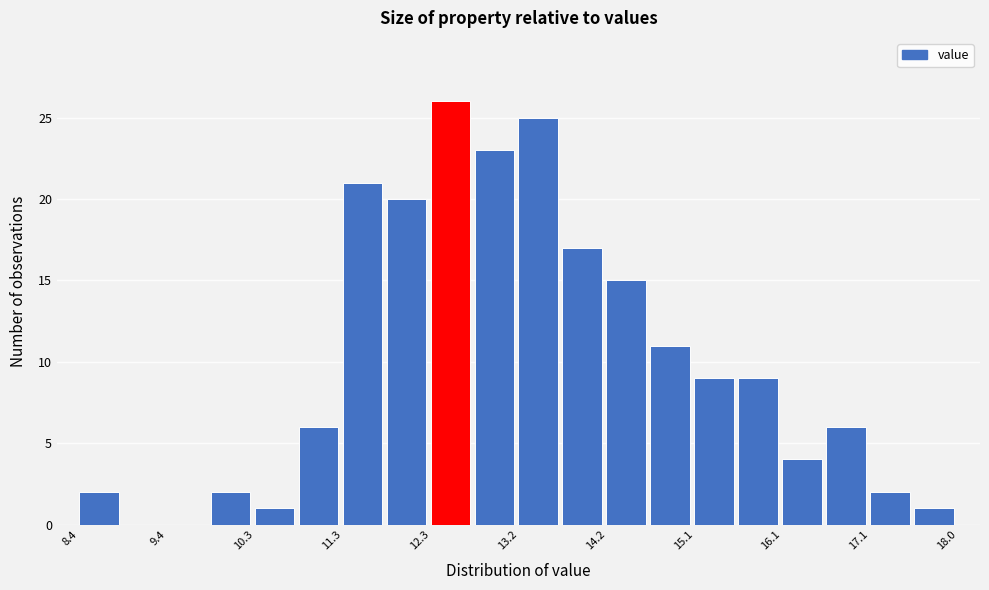

Which range on the x-axis has the tallest bar?

12.3 to 12.7